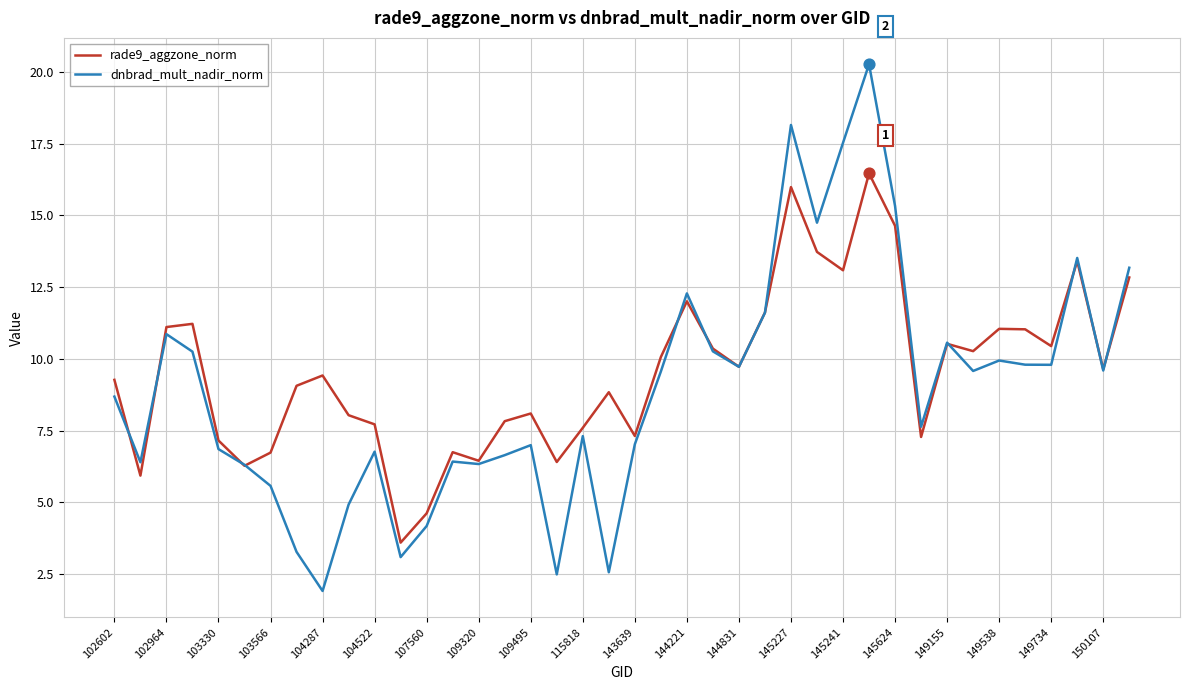

What are all the series names shown in the legend?

rade9_aggzone_norm, dnbrad_mult_nadir_norm